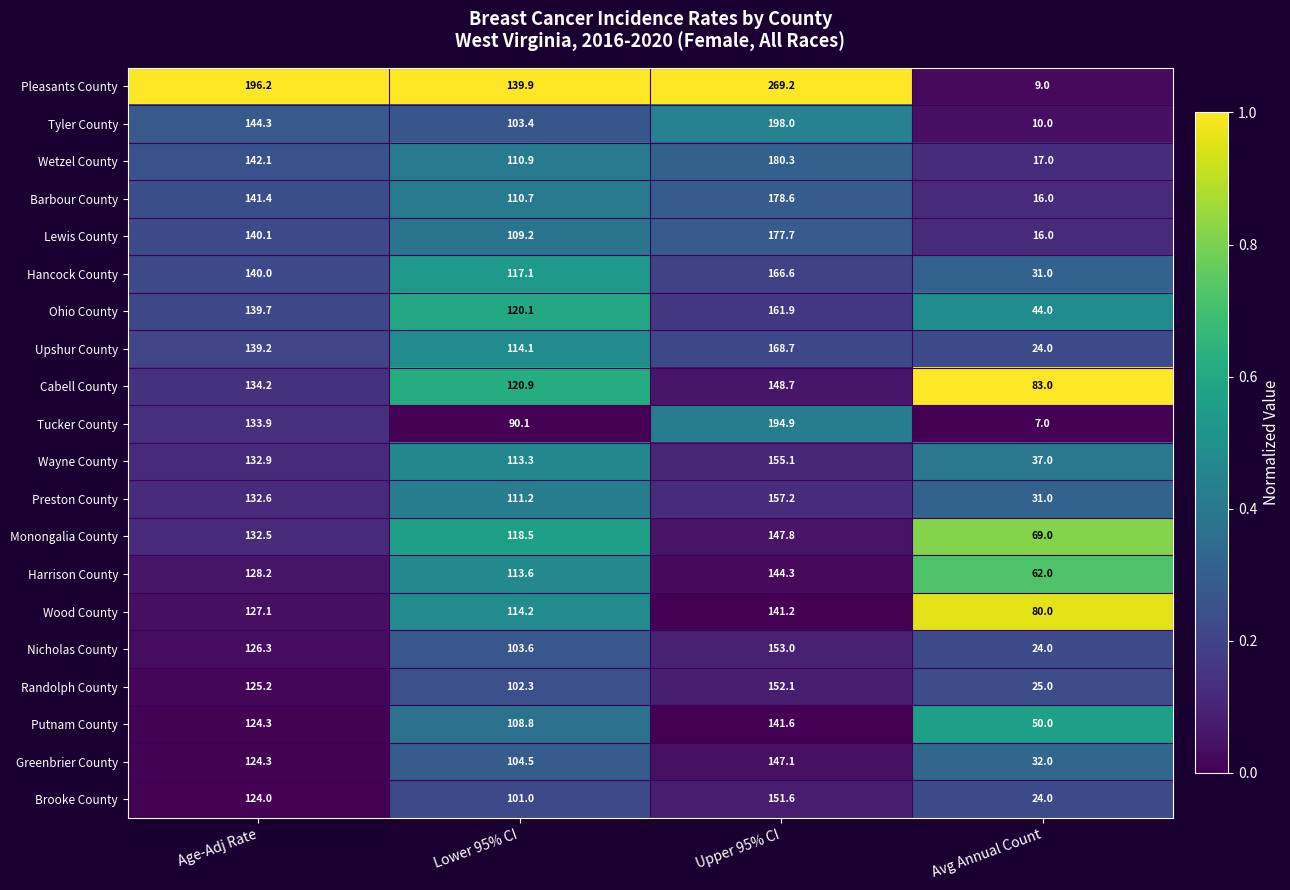

At which category is the sum across all series the highest?

Upper 95% CI